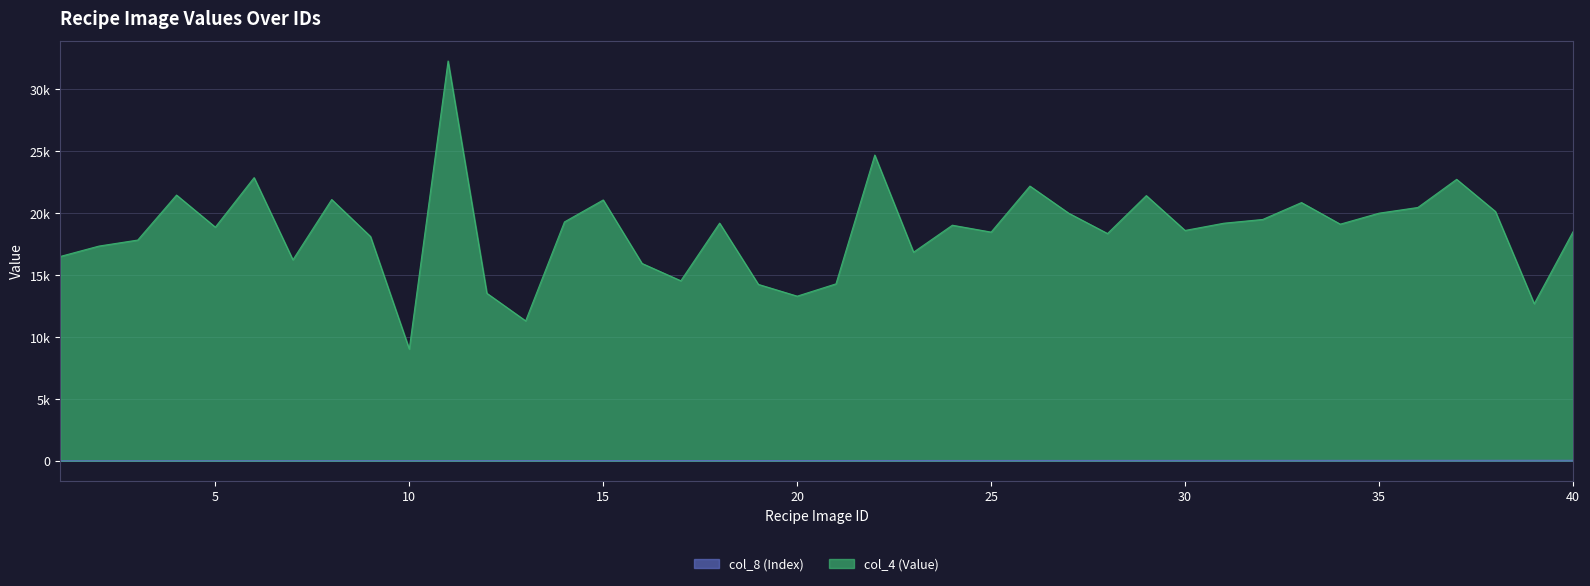

What is the spread (max minus min) of values at 36?

20418